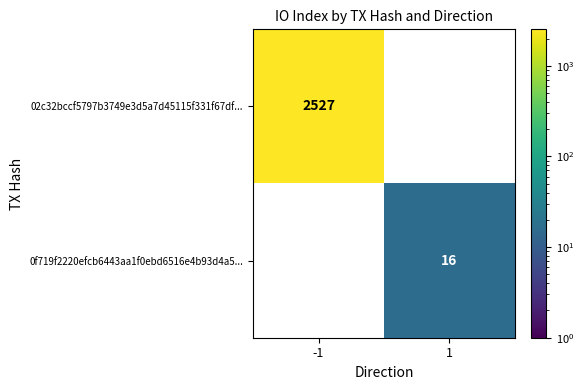

The 0f719f2220efcb6443aa1f0ebd6516e4b93d4a5... series shows 21 at 1. True or false?

False